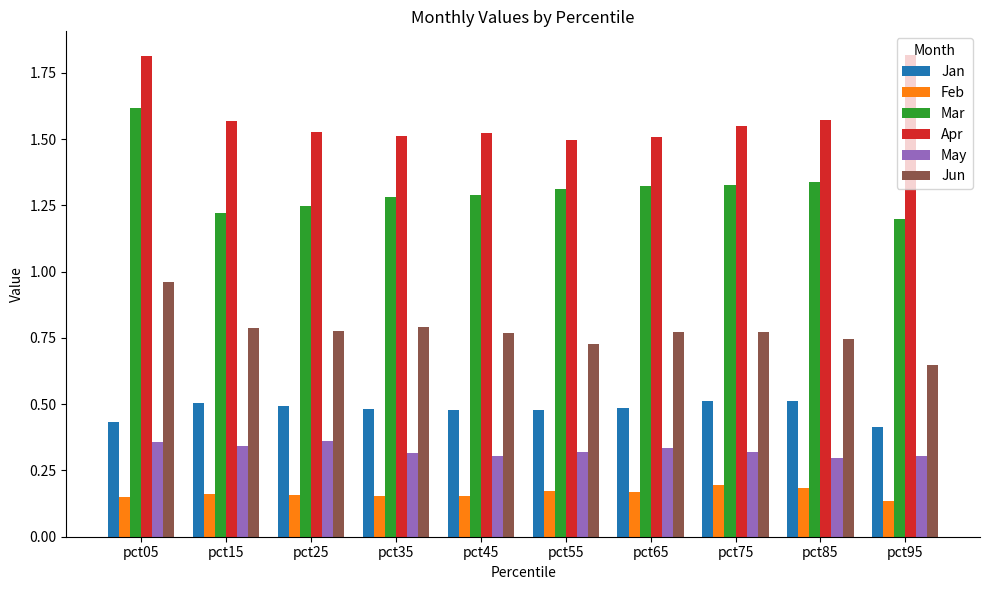

What is the sum of the Apr values at pct75 and pct95?

3.4